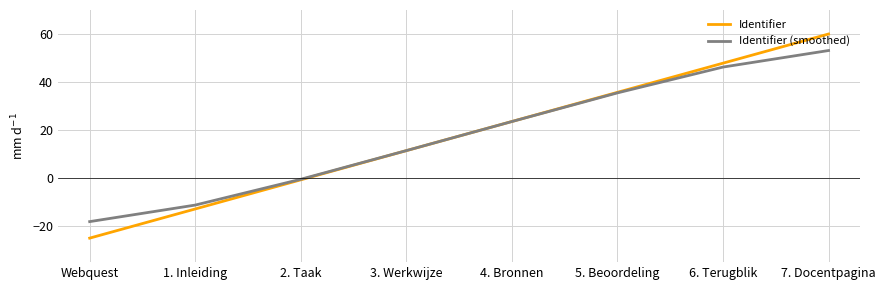

After their last crossing, which series has the higher values: Identifier (smoothed) or Identifier?

Identifier